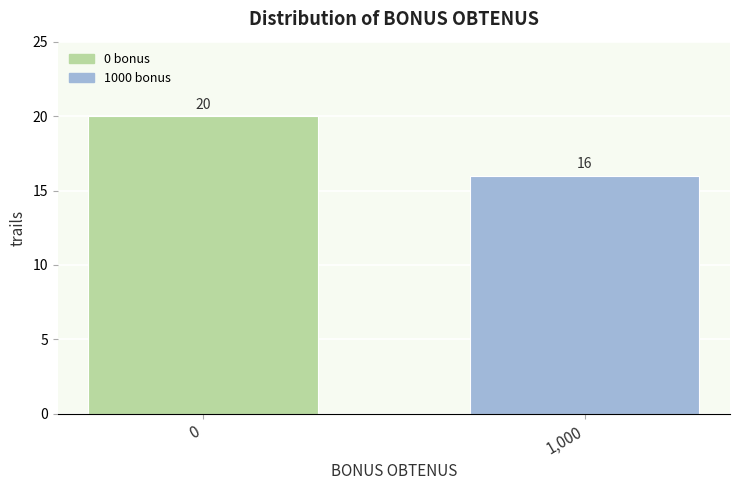

Reading left to right, list all the values displayed in this chart.

20	16